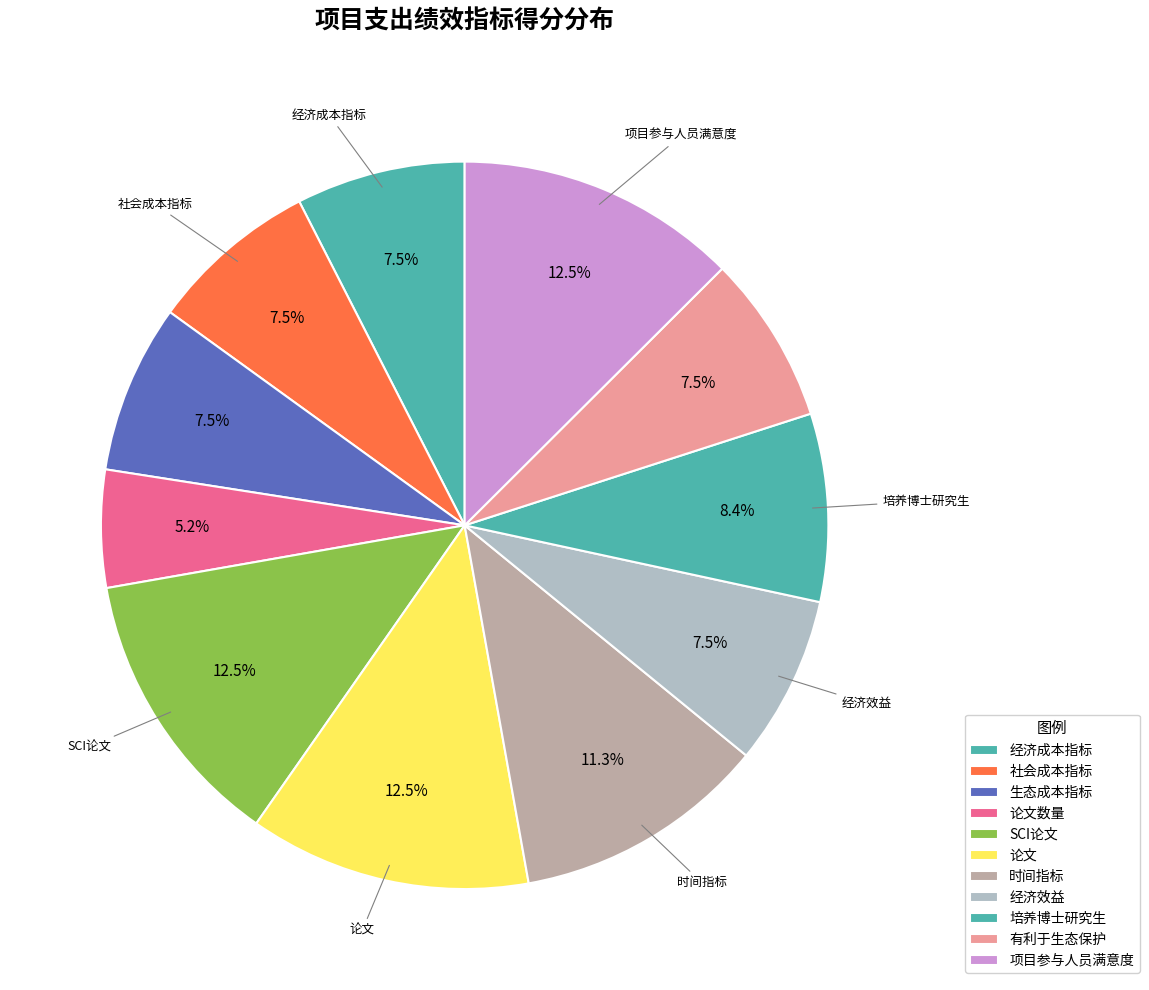

How many segments does this pie chart have?

11